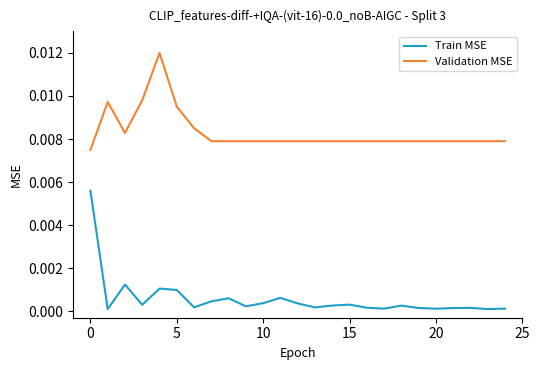

Which series has the largest total across all categories?

Validation MSE